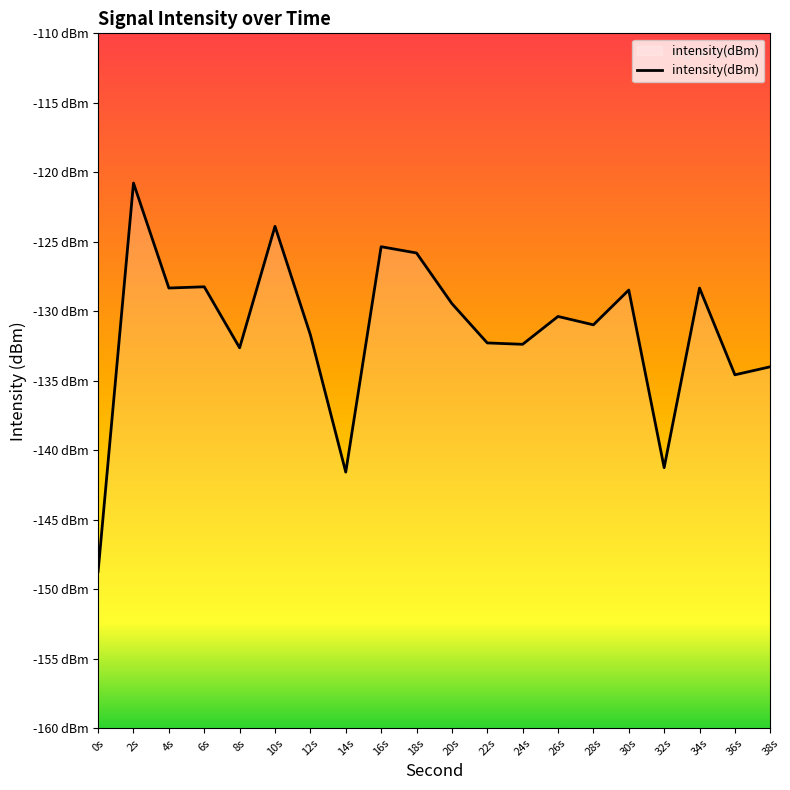

Reading left to right, transcribe all the data shown in this chart.

0s=-148.7	2s=-120.8	4s=-128.3	6s=-128.2	8s=-132.6	10s=-123.9	12s=-131.7	14s=-141.6	16s=-125.4	18s=-125.8	20s=-129.4	22s=-132.3	24s=-132.4	26s=-130.4	28s=-131.0	30s=-128.5	32s=-141.3	34s=-128.3	36s=-134.6	38s=-134.0